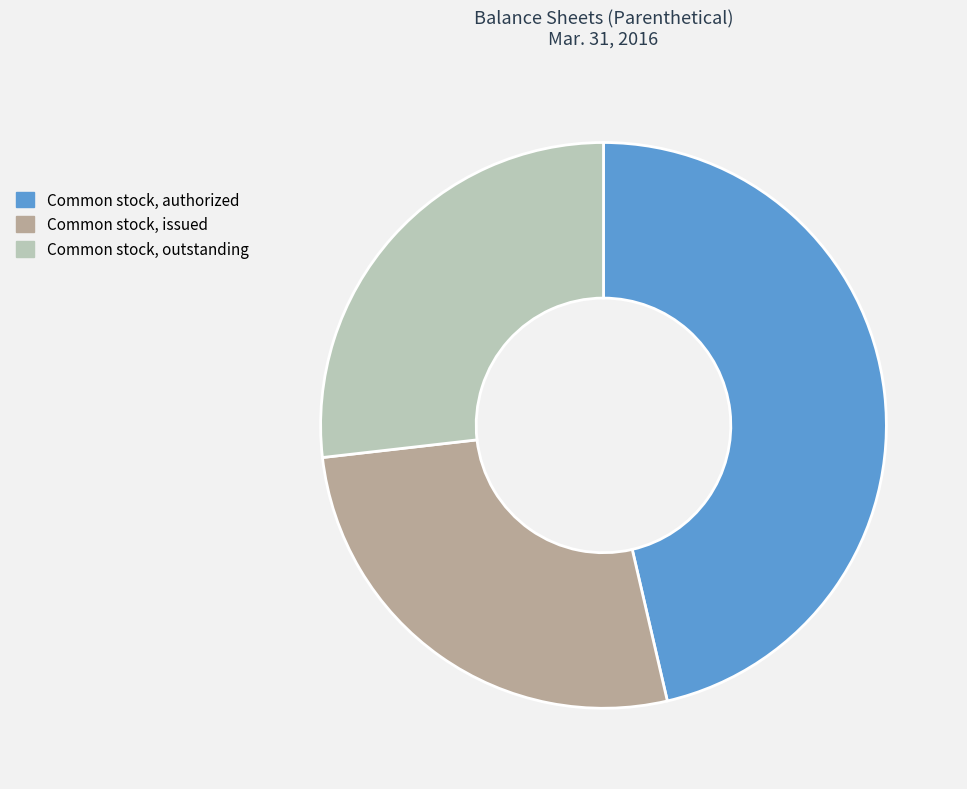

Is the sum of Common stock, issued and Common stock, authorized greater than half?

Yes